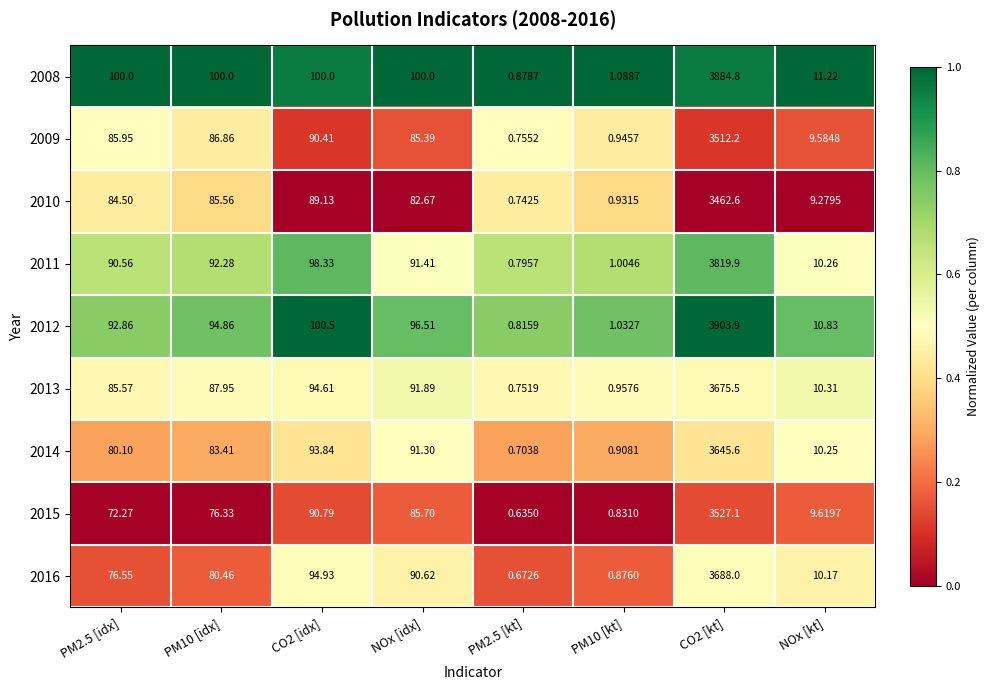

Is the value of 2015 at PM2.5 [kt] greater than the value of 2011 at NOx [kt]?

No